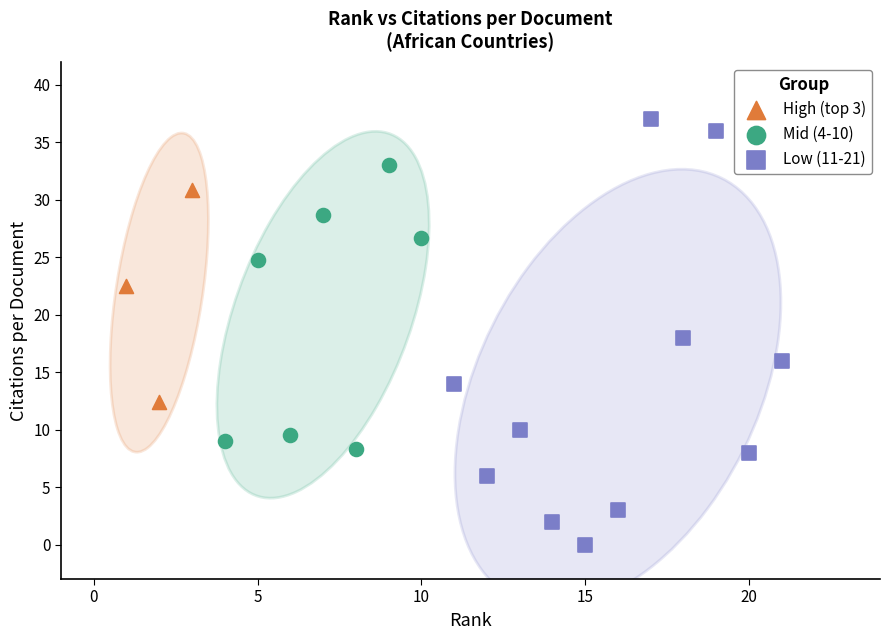

What are all the series names shown in the legend?

High (top 3), Mid (4-10), Low (11-21)